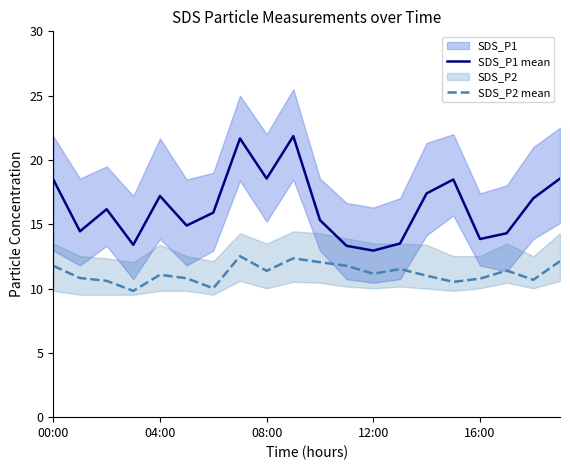

At which category is the sum across all series the highest?

9